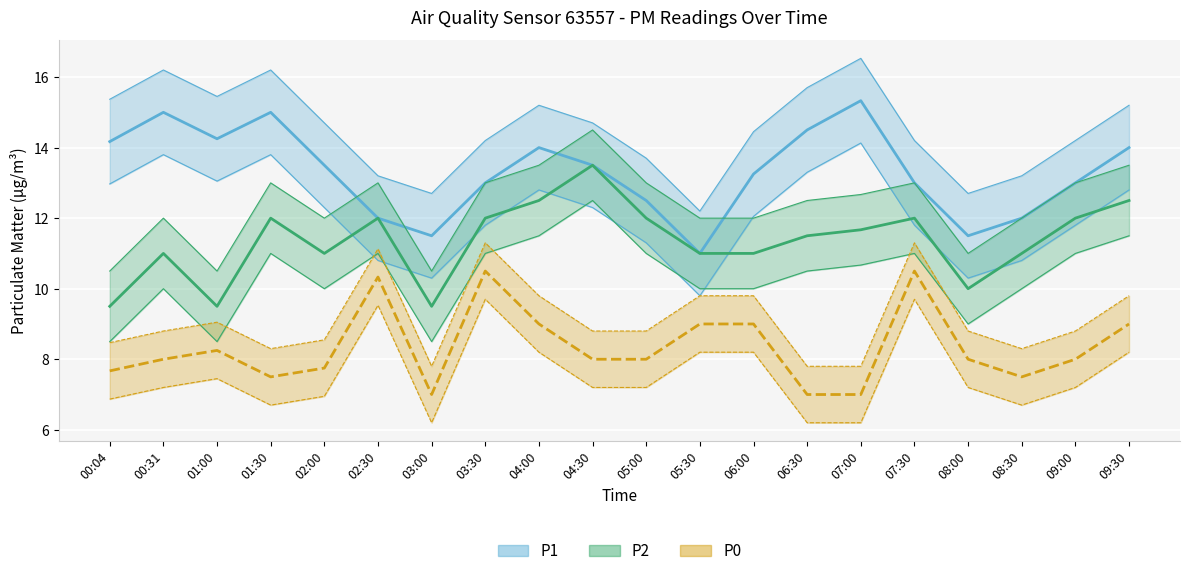

What are all the series names shown in the legend?

P1, P2, P0